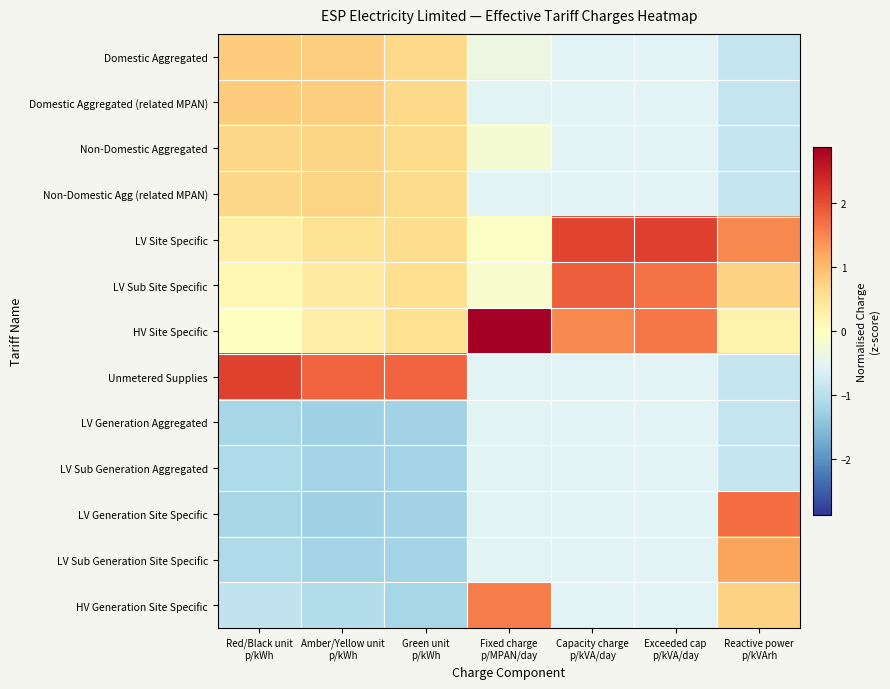

Reading left to right, transcribe all the data shown in this chart.

Domestic Aggregated: Red/Black unit
p/kWh=0.8	Amber/Yellow unit
p/kWh=0.8	Green unit
p/kWh=0.6	Fixed charge
p/MPAN/day=-0.3	Capacity charge
p/kVA/day=-0.5	Exceeded cap
p/kVA/day=-0.5	Reactive power
p/kVArh=-0.9
Domestic Aggregated (related MPAN): Red/Black unit
p/kWh=0.8	Amber/Yellow unit
p/kWh=0.8	Green unit
p/kWh=0.6	Fixed charge
p/MPAN/day=-0.5	Capacity charge
p/kVA/day=-0.5	Exceeded cap
p/kVA/day=-0.5	Reactive power
p/kVArh=-0.9
Non-Domestic Aggregated: Red/Black unit
p/kWh=0.7	Amber/Yellow unit
p/kWh=0.7	Green unit
p/kWh=0.6	Fixed charge
p/MPAN/day=-0.2	Capacity charge
p/kVA/day=-0.5	Exceeded cap
p/kVA/day=-0.5	Reactive power
p/kVArh=-0.9
Non-Domestic Agg (related MPAN): Red/Black unit
p/kWh=0.7	Amber/Yellow unit
p/kWh=0.7	Green unit
p/kWh=0.6	Fixed charge
p/MPAN/day=-0.5	Capacity charge
p/kVA/day=-0.5	Exceeded cap
p/kVA/day=-0.5	Reactive power
p/kVArh=-0.9
LV Site Specific: Red/Black unit
p/kWh=0.3	Amber/Yellow unit
p/kWh=0.5	Green unit
p/kWh=0.6	Fixed charge
p/MPAN/day=-0.1	Capacity charge
p/kVA/day=2.1	Exceeded cap
p/kVA/day=2.1	Reactive power
p/kVArh=1.5
LV Sub Site Specific: Red/Black unit
p/kWh=0.1	Amber/Yellow unit
p/kWh=0.4	Green unit
p/kWh=0.6	Fixed charge
p/MPAN/day=-0.2	Capacity charge
p/kVA/day=1.9	Exceeded cap
p/kVA/day=1.7	Reactive power
p/kVArh=0.7
HV Site Specific: Red/Black unit
p/kWh=0.0	Amber/Yellow unit
p/kWh=0.3	Green unit
p/kWh=0.5	Fixed charge
p/MPAN/day=2.9	Capacity charge
p/kVA/day=1.5	Exceeded cap
p/kVA/day=1.6	Reactive power
p/kVArh=0.2
Unmetered Supplies: Red/Black unit
p/kWh=2.1	Amber/Yellow unit
p/kWh=1.8	Green unit
p/kWh=1.8	Fixed charge
p/MPAN/day=-0.5	Capacity charge
p/kVA/day=-0.5	Exceeded cap
p/kVA/day=-0.5	Reactive power
p/kVArh=-0.9
LV Generation Aggregated: Red/Black unit
p/kWh=-1.2	Amber/Yellow unit
p/kWh=-1.3	Green unit
p/kWh=-1.2	Fixed charge
p/MPAN/day=-0.5	Capacity charge
p/kVA/day=-0.5	Exceeded cap
p/kVA/day=-0.5	Reactive power
p/kVArh=-0.9
LV Sub Generation Aggregated: Red/Black unit
p/kWh=-1.1	Amber/Yellow unit
p/kWh=-1.2	Green unit
p/kWh=-1.2	Fixed charge
p/MPAN/day=-0.5	Capacity charge
p/kVA/day=-0.5	Exceeded cap
p/kVA/day=-0.5	Reactive power
p/kVArh=-0.9
LV Generation Site Specific: Red/Black unit
p/kWh=-1.2	Amber/Yellow unit
p/kWh=-1.3	Green unit
p/kWh=-1.2	Fixed charge
p/MPAN/day=-0.5	Capacity charge
p/kVA/day=-0.5	Exceeded cap
p/kVA/day=-0.5	Reactive power
p/kVArh=1.7
LV Sub Generation Site Specific: Red/Black unit
p/kWh=-1.1	Amber/Yellow unit
p/kWh=-1.2	Green unit
p/kWh=-1.2	Fixed charge
p/MPAN/day=-0.5	Capacity charge
p/kVA/day=-0.5	Exceeded cap
p/kVA/day=-0.5	Reactive power
p/kVArh=1.2
HV Generation Site Specific: Red/Black unit
p/kWh=-0.9	Amber/Yellow unit
p/kWh=-1.0	Green unit
p/kWh=-1.2	Fixed charge
p/MPAN/day=1.6	Capacity charge
p/kVA/day=-0.5	Exceeded cap
p/kVA/day=-0.5	Reactive power
p/kVArh=0.7